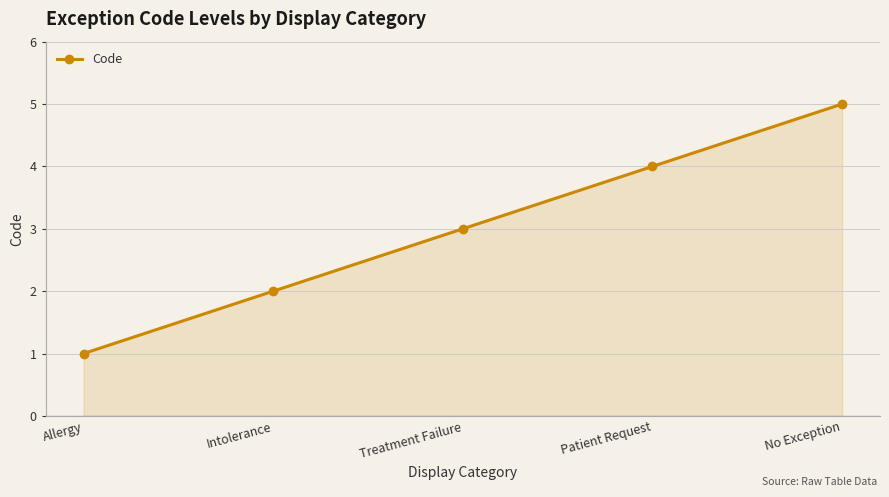

The value at Intolerance is 2. True or false?

True